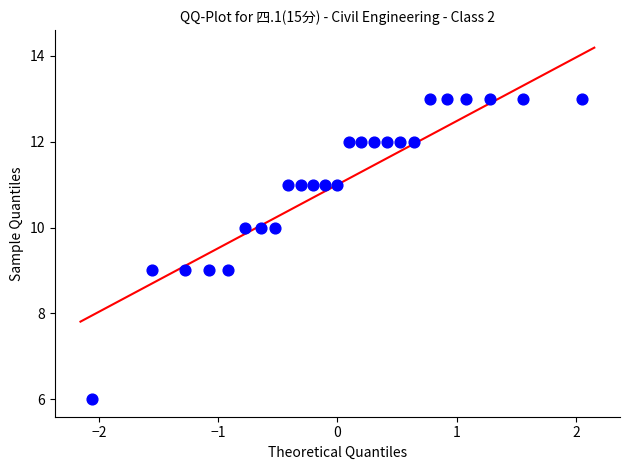

What is the range of Y values (max minus min)?

7